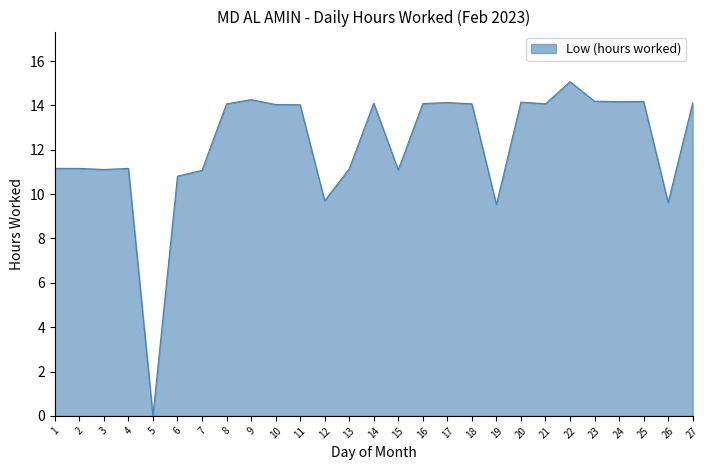

Is it true that the value at 20 is 22.3?

False